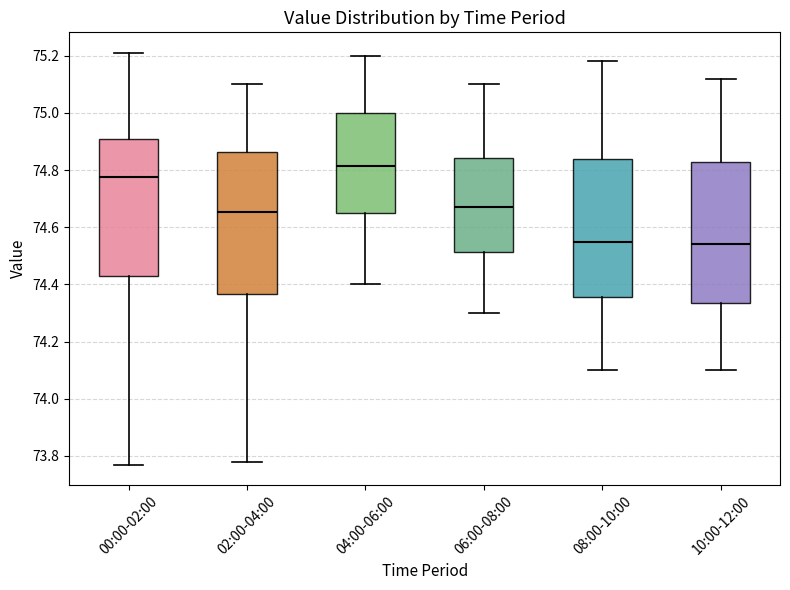

Reading left to right, transcribe this box plot: for each box, give where its median line is, the range the box spans, and where its two whiskers end, as read against the y-axis. The values are not printed on the chart, so give them approximately, as read against the axis.

00:00-02:00: median 74.78, box 74.44 to 74.92, whiskers 73.78 to 75.22
02:00-04:00: median 74.66, box 74.36 to 74.86, whiskers 73.78 to 75.10
04:00-06:00: median 74.82, box 74.66 to 75.00, whiskers 74.40 to 75.20
06:00-08:00: median 74.68, box 74.52 to 74.84, whiskers 74.30 to 75.10
08:00-10:00: median 74.56, box 74.36 to 74.84, whiskers 74.10 to 75.18
10:00-12:00: median 74.54, box 74.34 to 74.84, whiskers 74.10 to 75.12